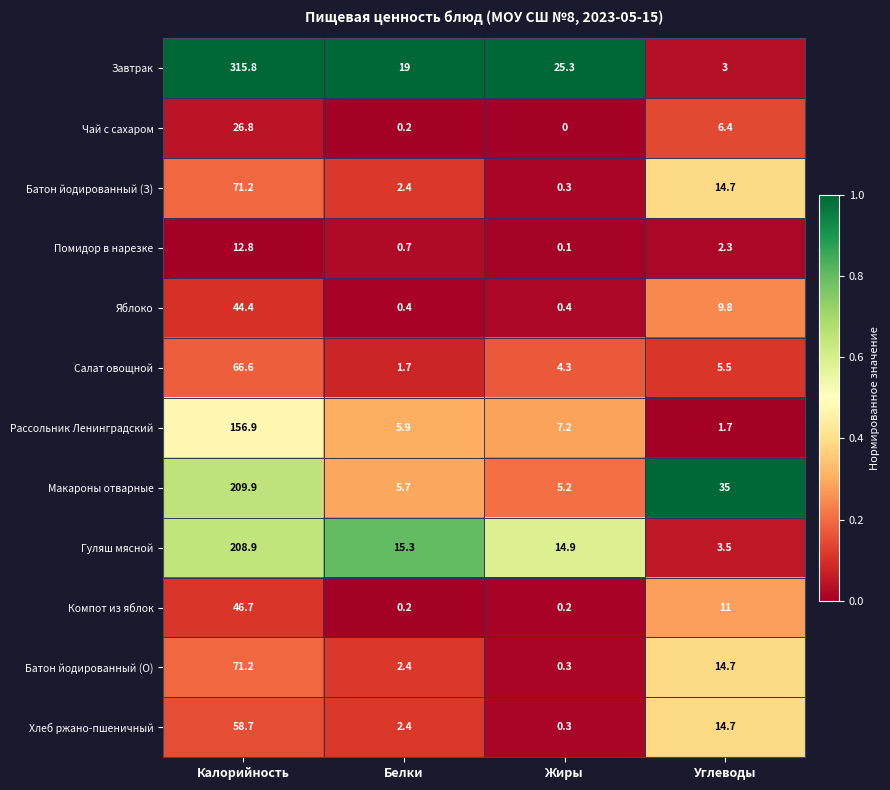

What value does the Хлеб ржано-пшеничный series have at Белки?

2.4